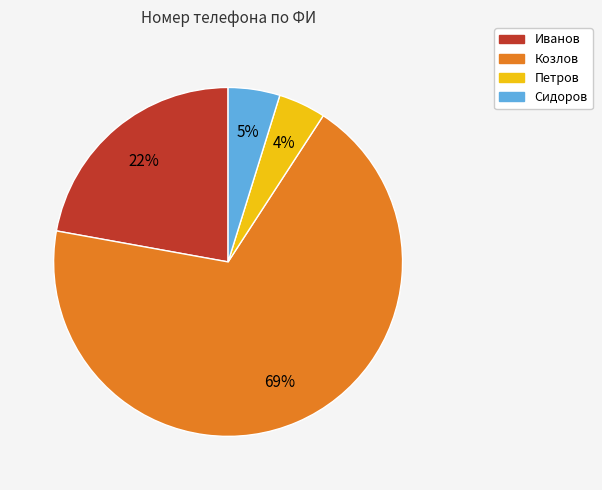

To the nearest percent, what percentage of the pie is Петров?

4%